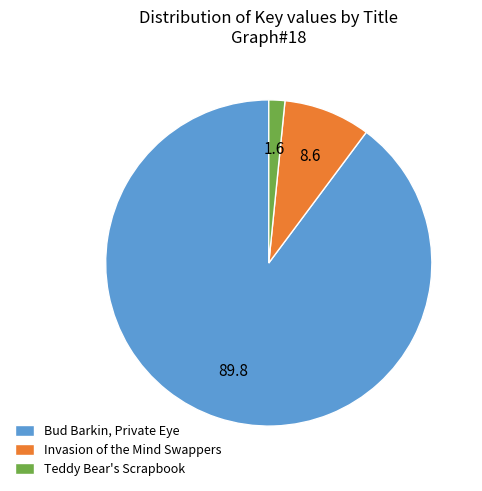

Which slice is the largest?

Bud Barkin, Private Eye